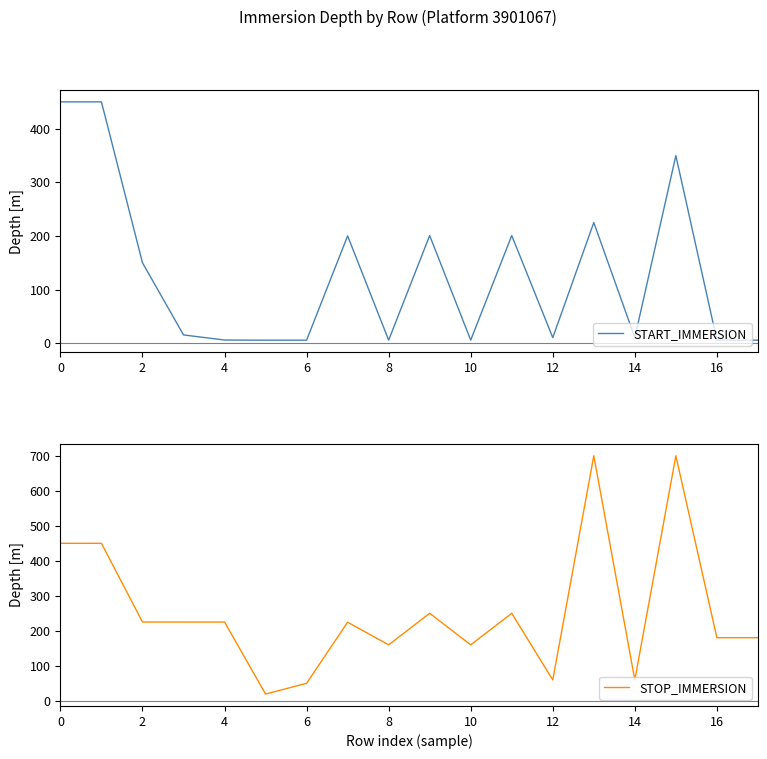

What is the difference between the second highest and minimum values in the START_IMMERSION series?

444.8